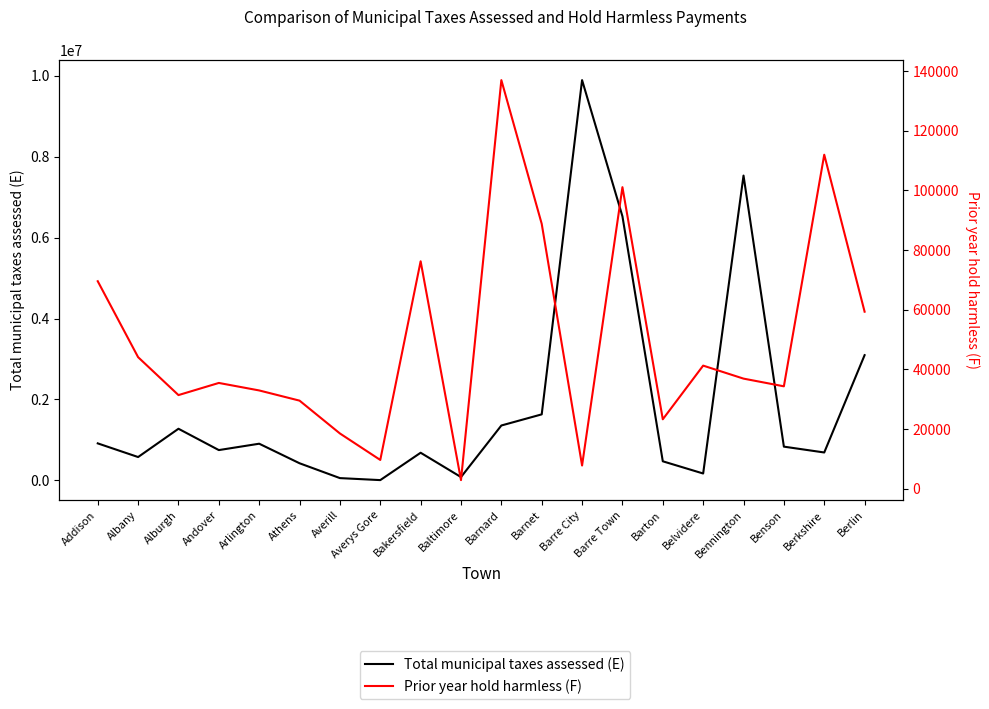

True or false: Total municipal taxes assessed (E) has more than 2 points higher than both neighbors.

True